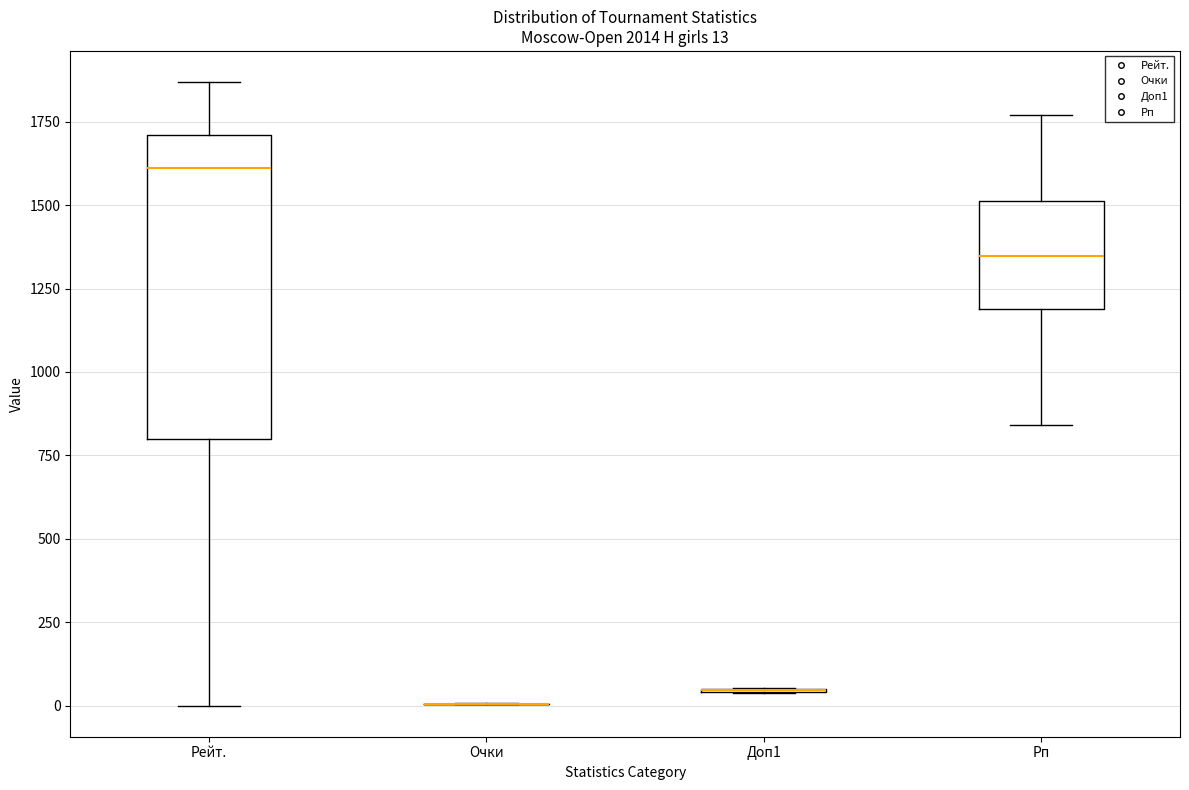

Which box is the tallest, from its lower edge to its upper edge?

Рейт.